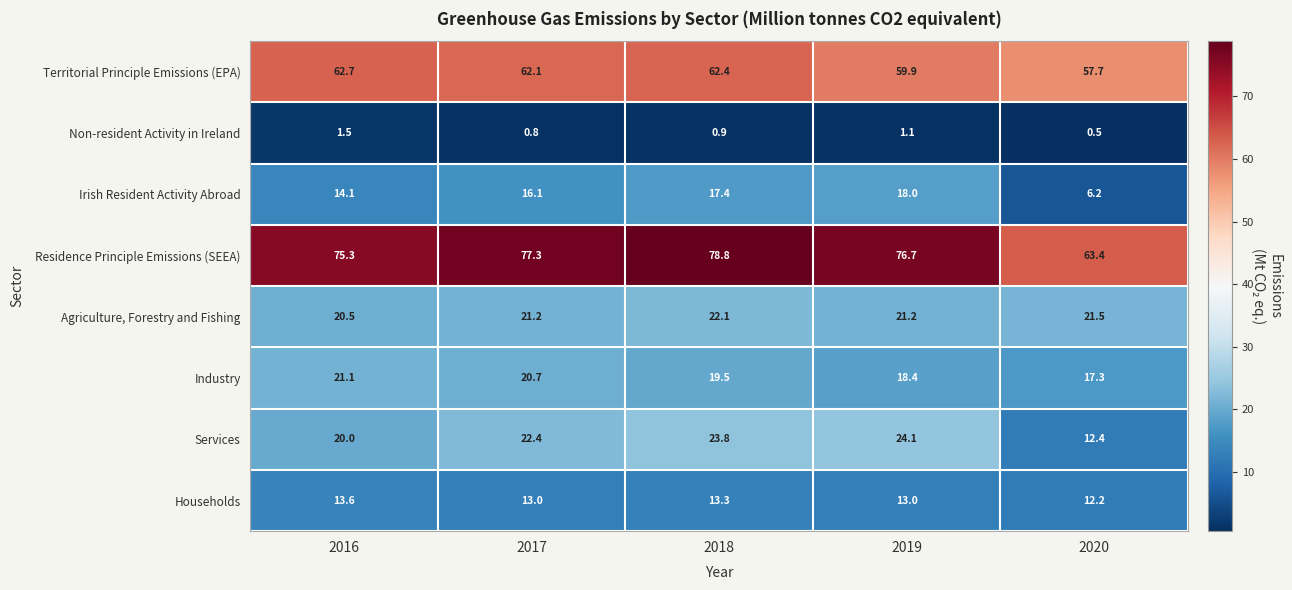

What is the spread (max minus min) of values at 2020?

62.9